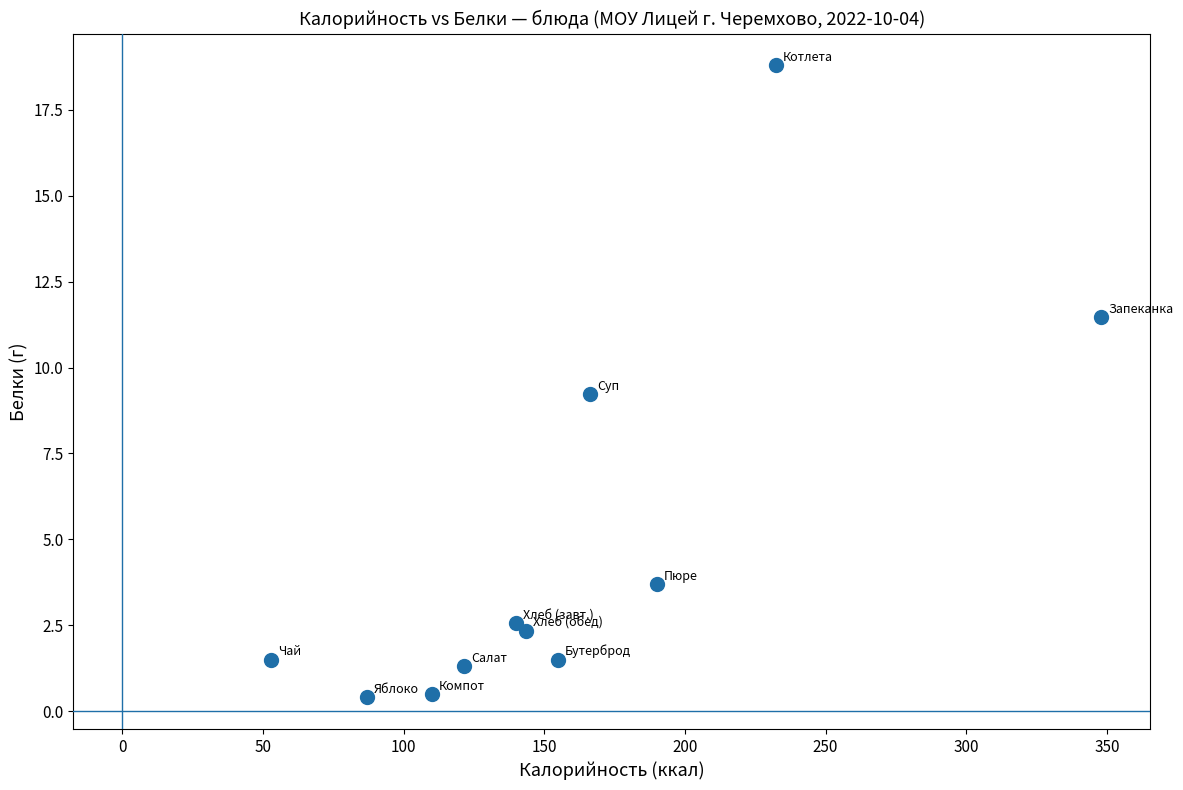

What Y value in the scatter plot is closest to 9?

9.2